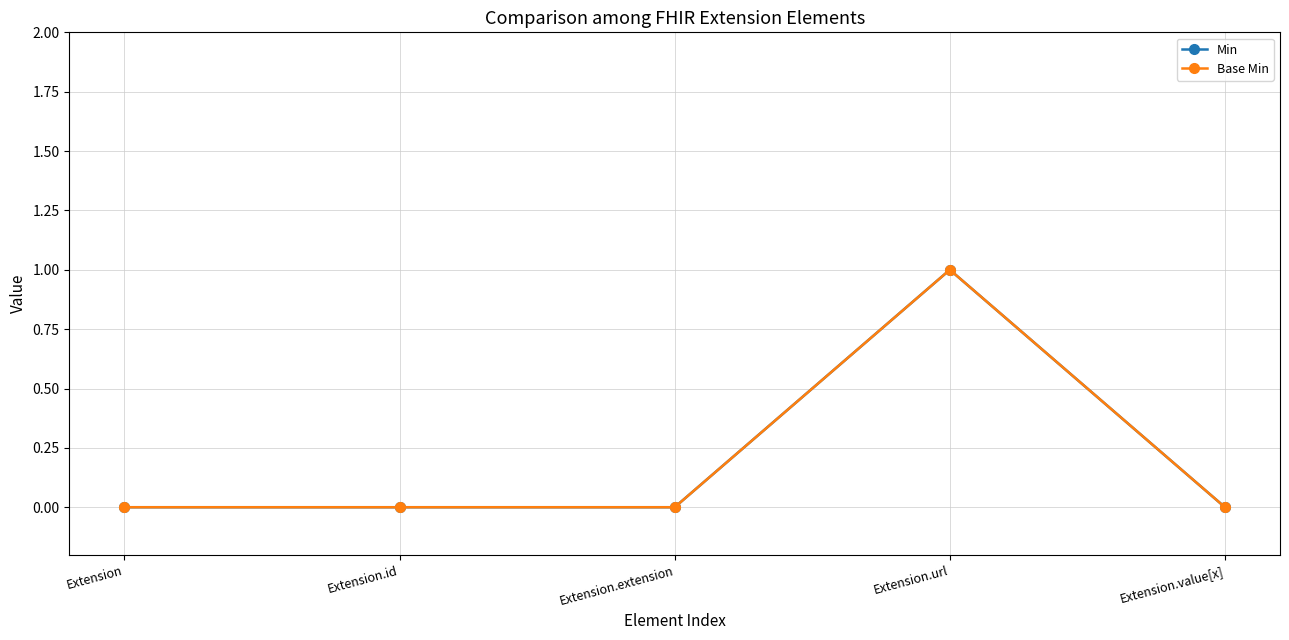

At which category does the chart reach its minimum across all series?

Extension